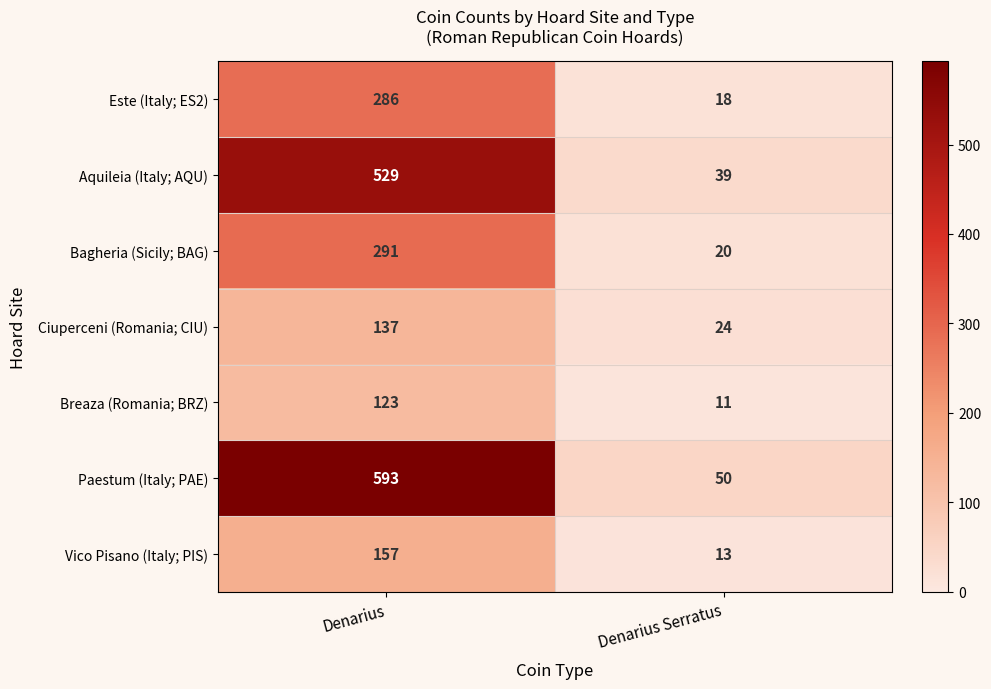

What is the difference between the maximum and minimum values in the Bagheria (Sicily; BAG) series?

271